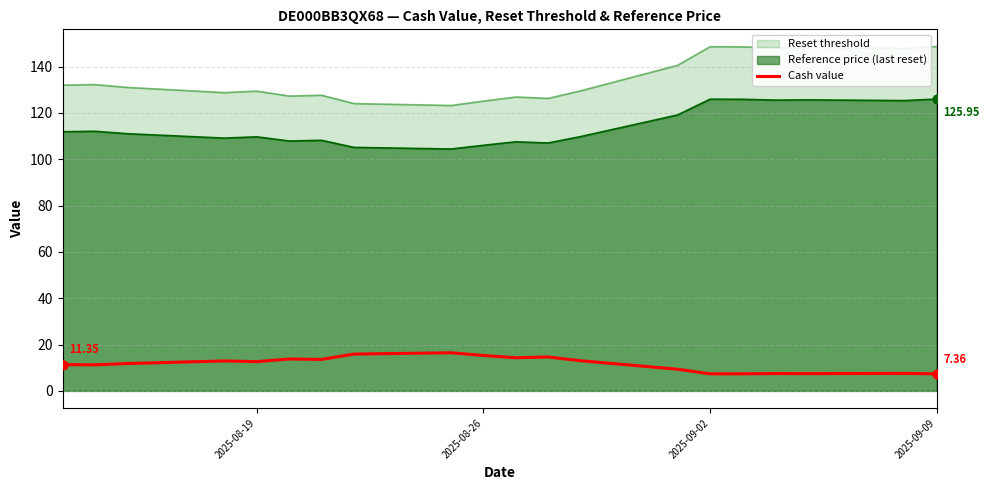

What is the spread (max minus min) of values at 2025-09-09?

141.3